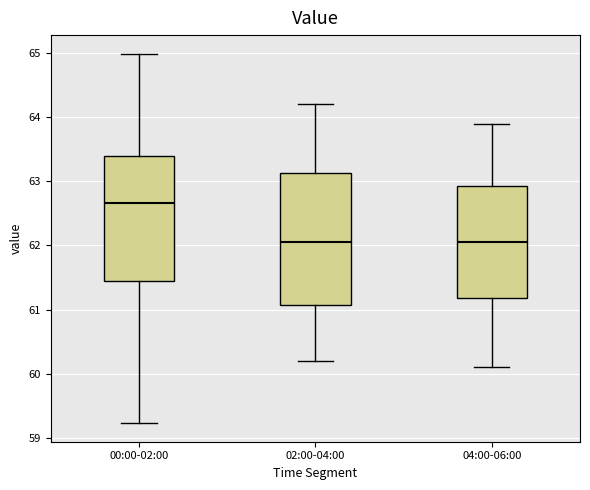

Where is the lower edge of the box for 00:00-02:00 on the y-axis? The values are not printed on the chart, so give them approximately, as read against the axis.

61.4